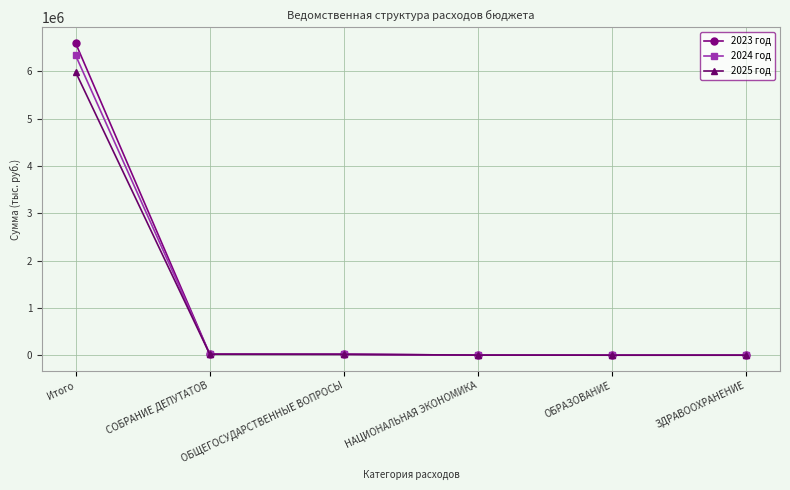

True or false: 2023 год has more than 2 points higher than both neighbors.

False